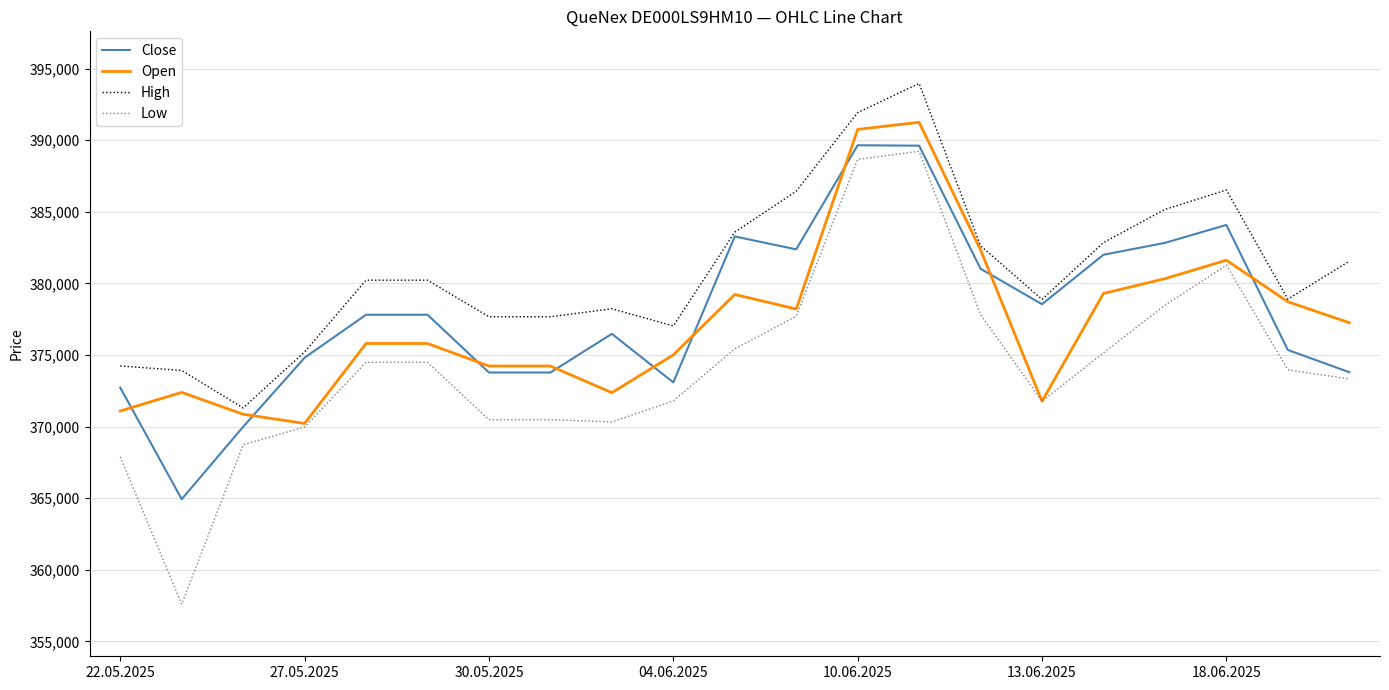

Which series has the largest total across all categories?

High